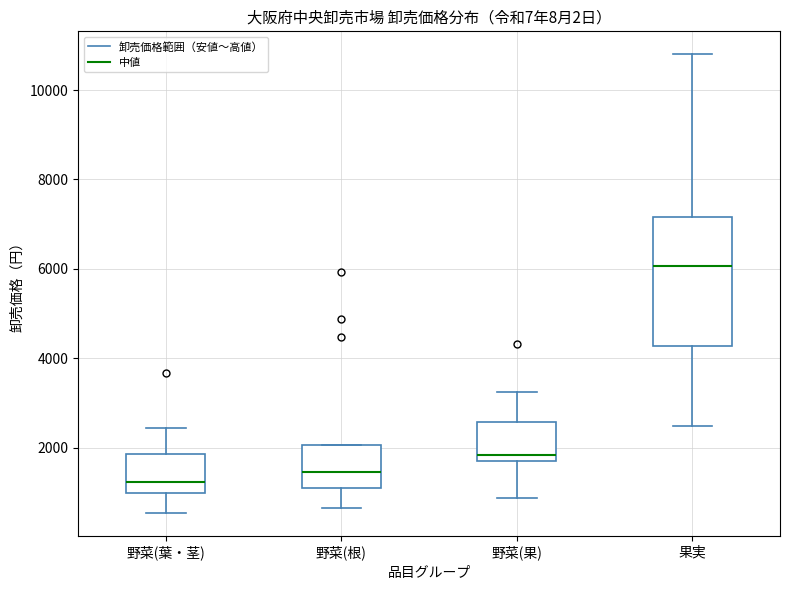

Where does the median line of the box for 野菜(葉・茎) sit on the y-axis? The values are not printed on the chart, so give them approximately, as read against the axis.

1200